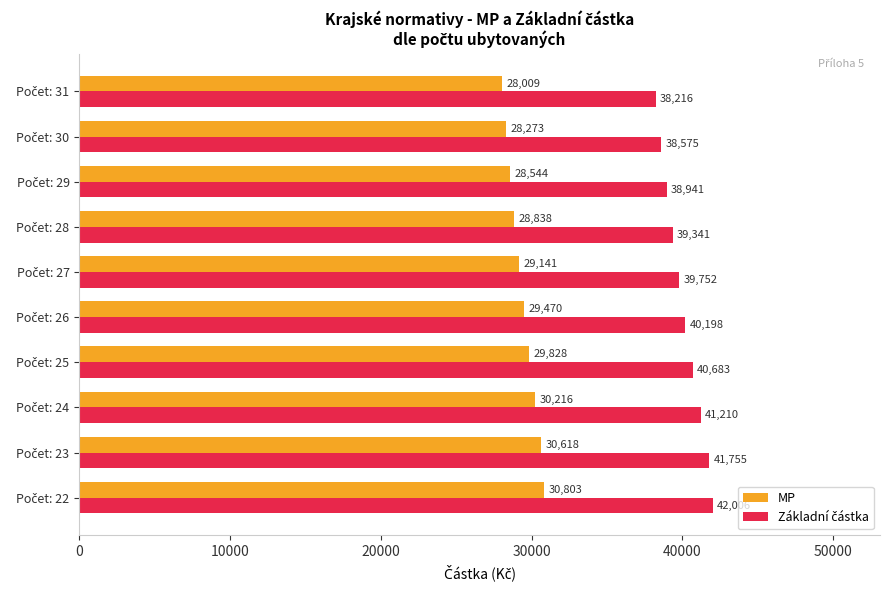

How many values in the MP series are below 29470?

5